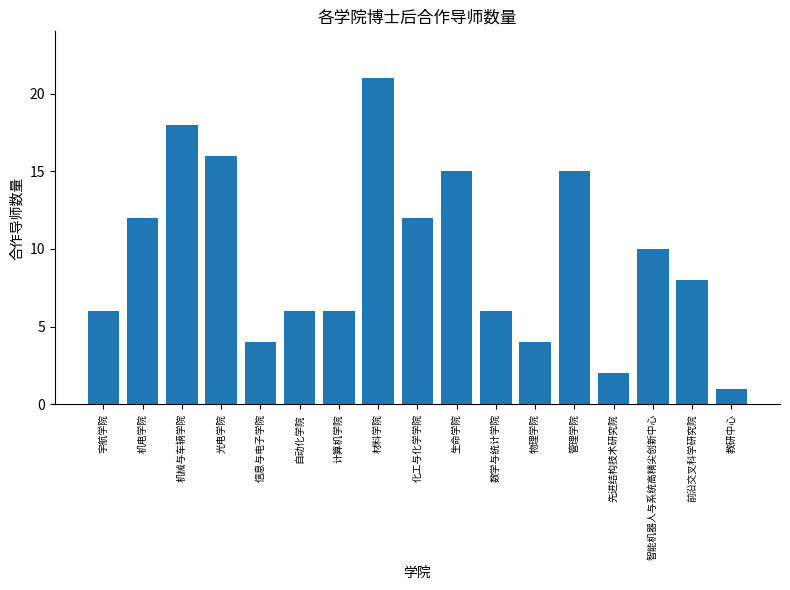

Reading right to left, transcribe all the data shown in this chart.

1	8	10	2	15	4	6	15	12	21	6	6	4	16	18	12	6